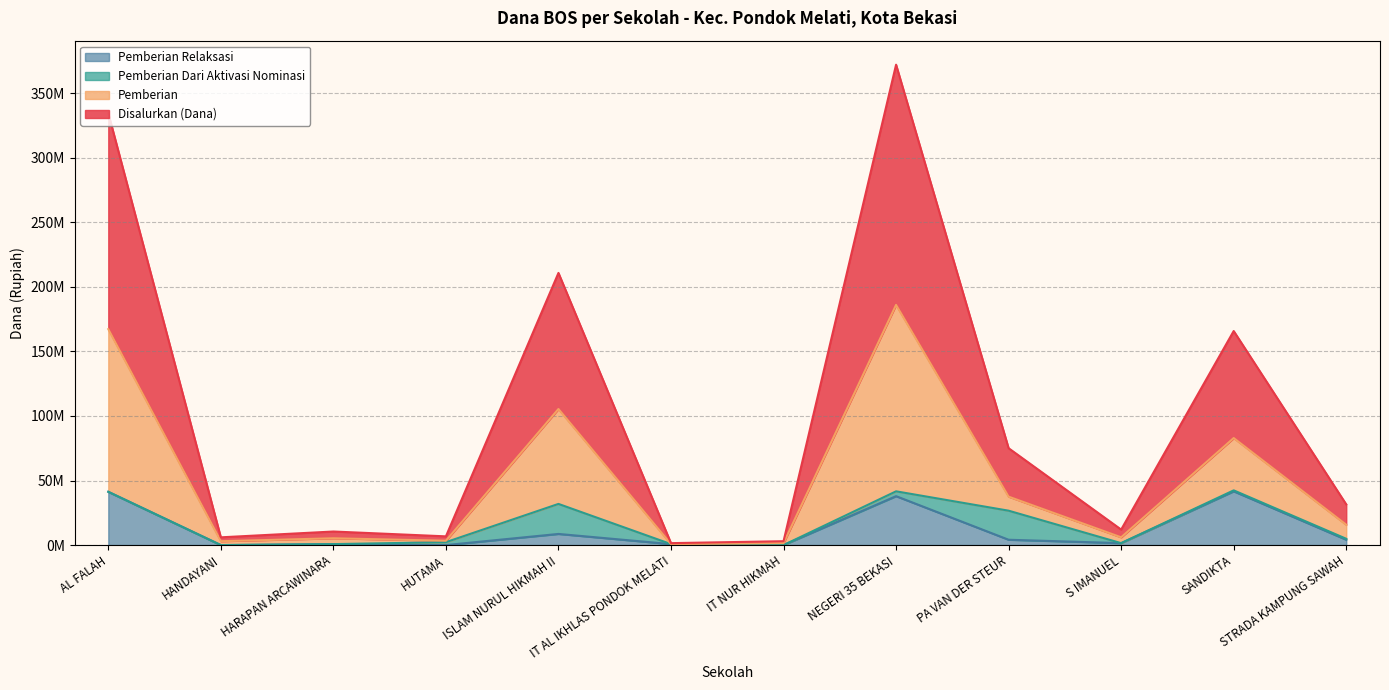

Does the chart display data point markers on the line(s)?

No